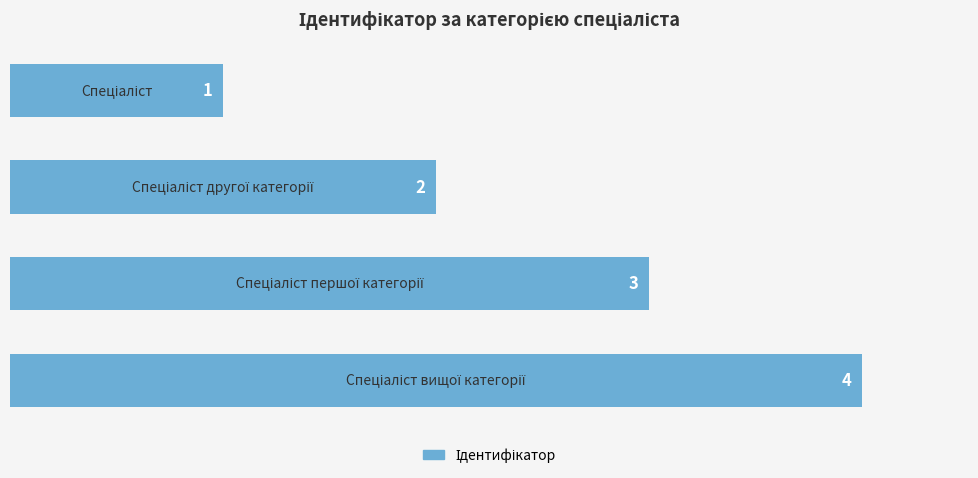

Count the values in the range 2 to 4.

3